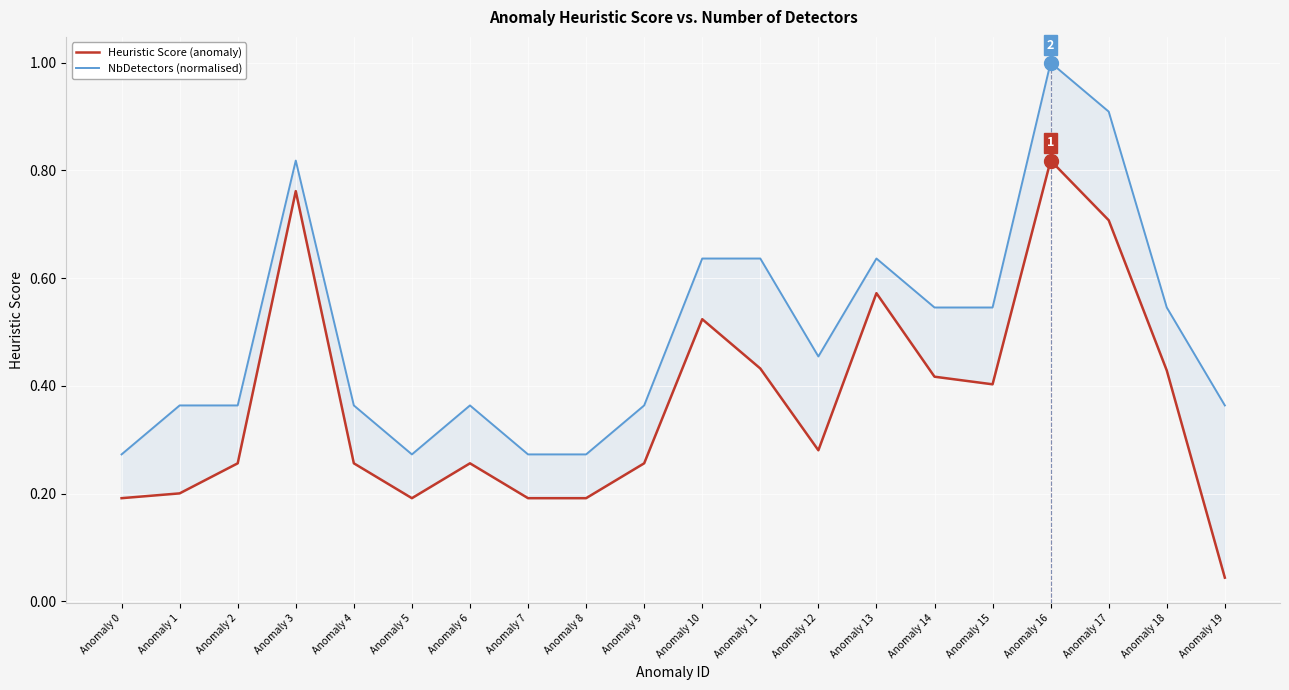

True or false: NbDetectors (normalised) and Heuristic Score (anomaly) cross at least once.

False